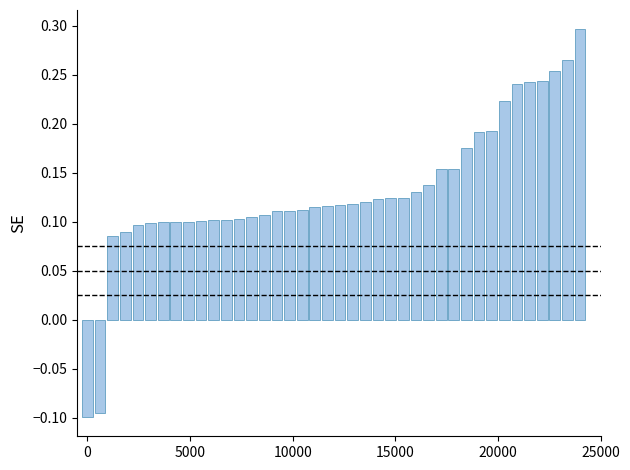

Are the bars horizontal?

No